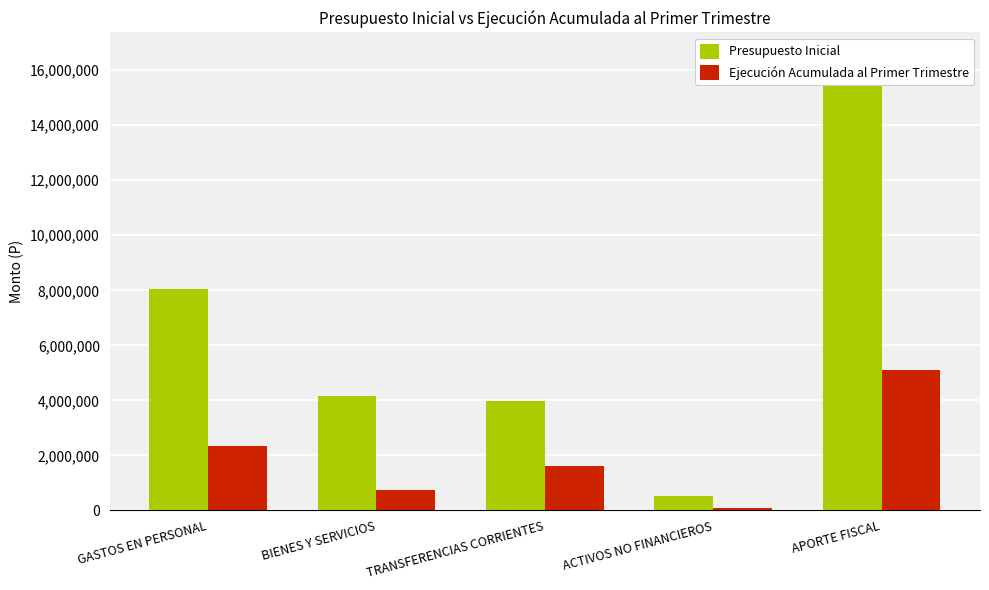

The Ejecución Acumulada al Primer Trimestre series shows 564430 at TRANSFERENCIAS CORRIENTES. True or false?

False